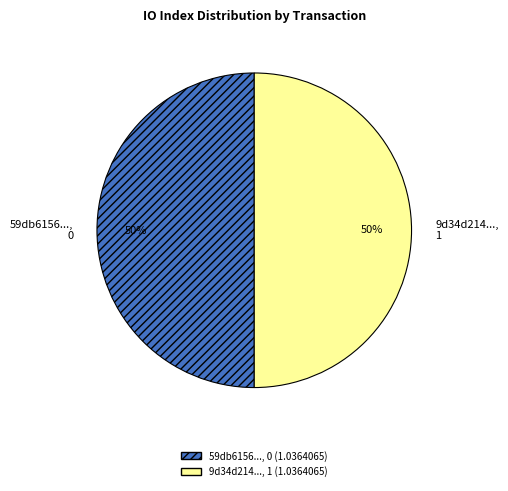

How many slices are in this pie chart?

2